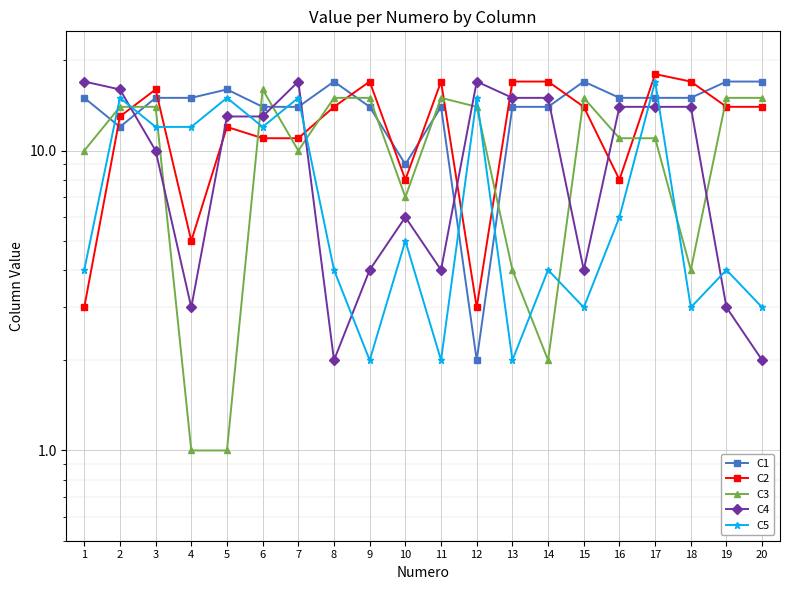

List the labels in order of C3 value, smallest first.

4, 5, 14, 13, 18, 10, 1, 7, 16, 17, 2, 3, 12, 8, 9, 11, 15, 19, 20, 6